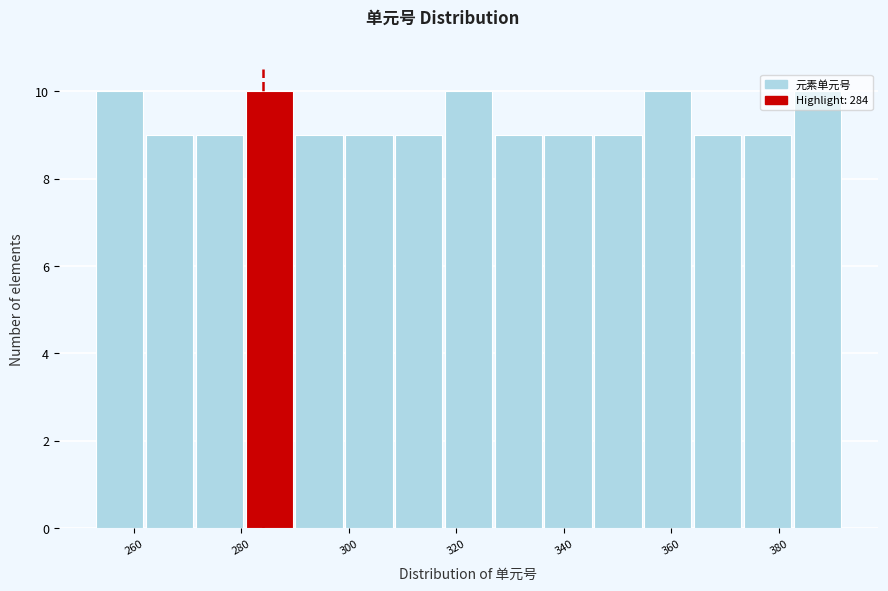

Reading left to right, transcribe this chart: for each bar, give the range it covers on the x-axis and its height. Neither the bar edges nor the heights are printed on the chart, so give them approximately, as read against the axes.

254 to 262: 10
262 to 272: 9
272 to 280: 9
280 to 290: 10
290 to 300: 9
300 to 308: 9
308 to 318: 9
318 to 328: 10
328 to 336: 9
336 to 346: 9
346 to 354: 9
354 to 364: 10
364 to 374: 9
374 to 382: 9
382 to 392: 10